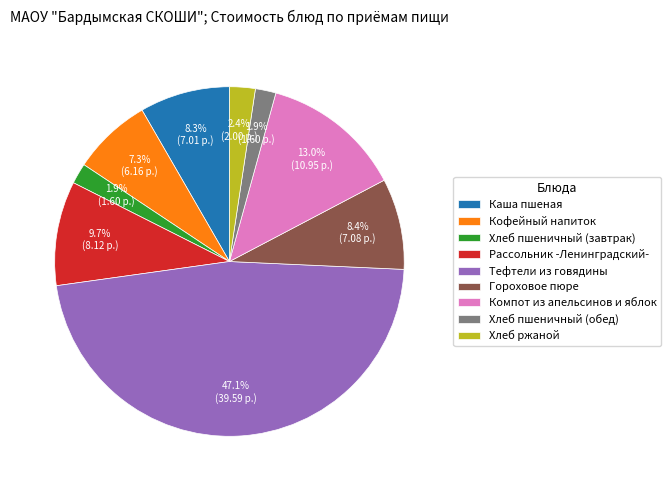

Which has a higher value, Тефтели из говядины or Рассольник -Ленинградский-?

Тефтели из говядины